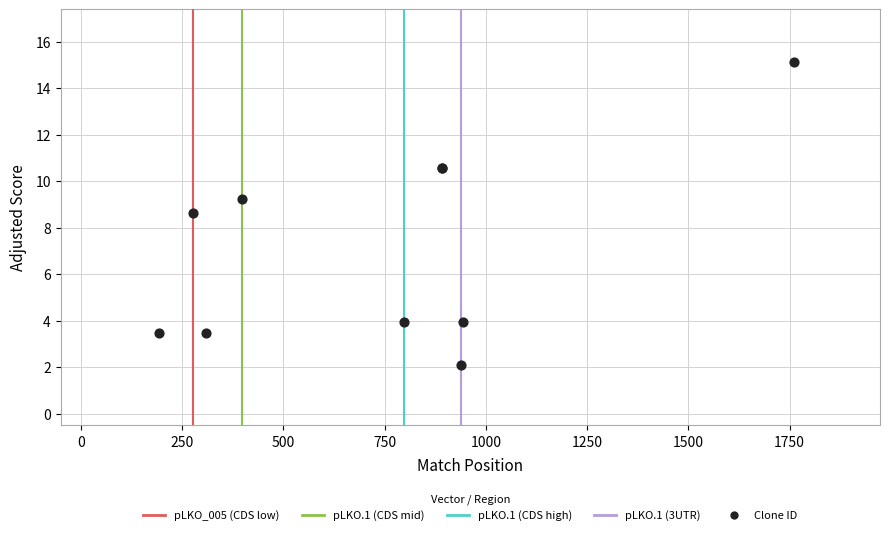

What Y value in the scatter plot is closest to 8?

8.6